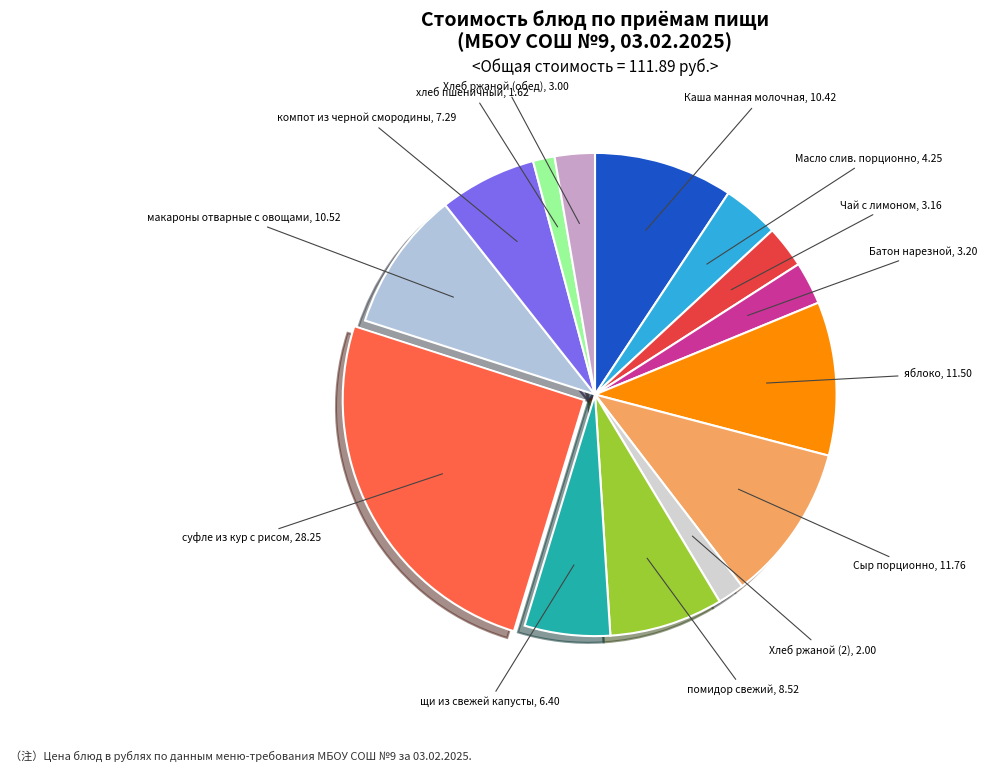

Is there any slice that represents more than half of the pie?

No